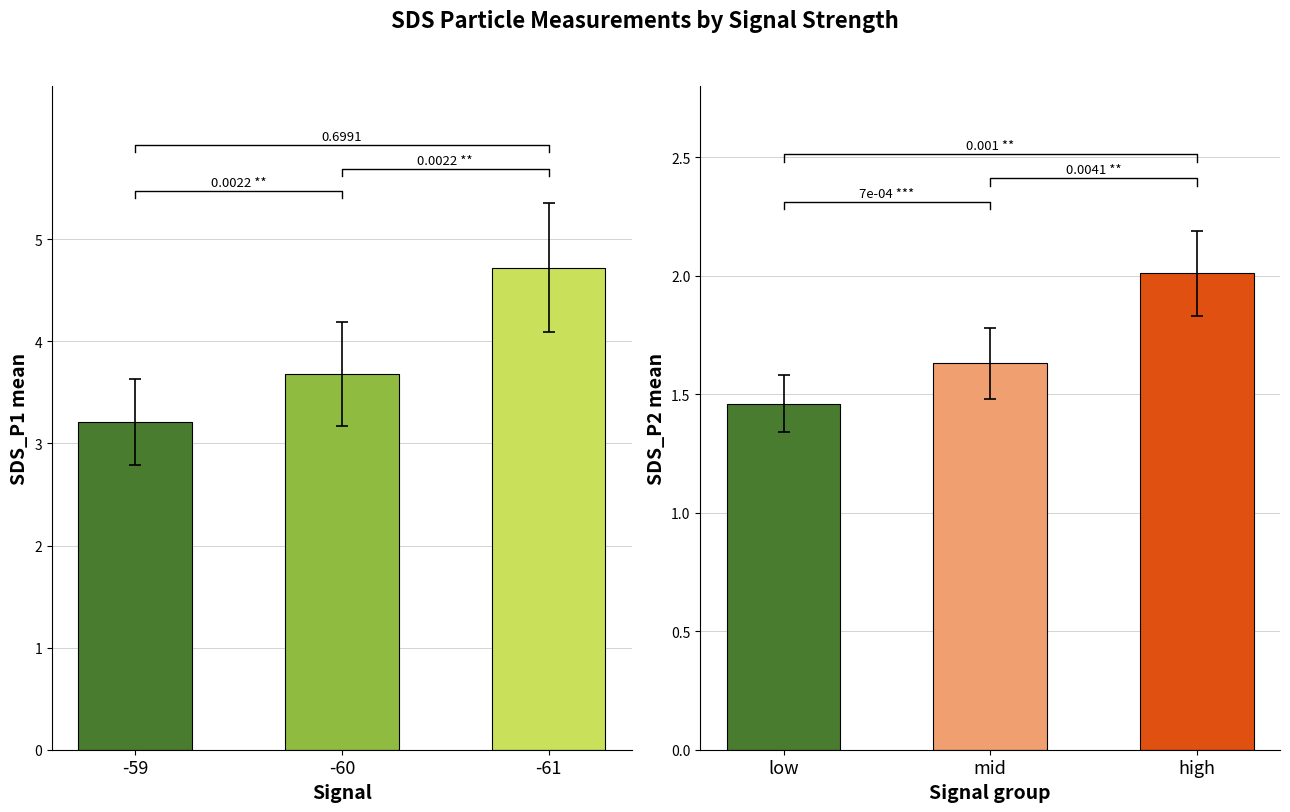

List the series in order of their peak value, lowest first.

SDS_P2, SDS_P1